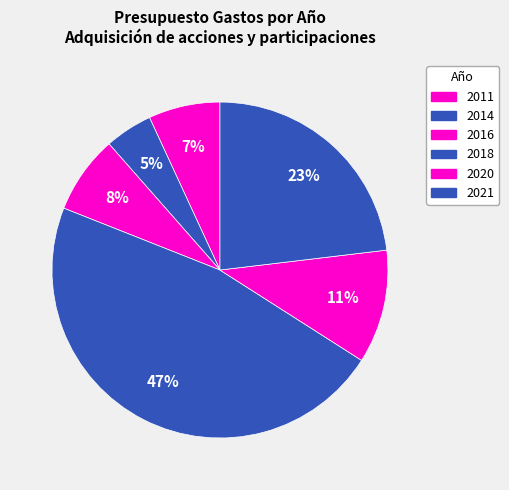

Count the number of slices in the pie.

6